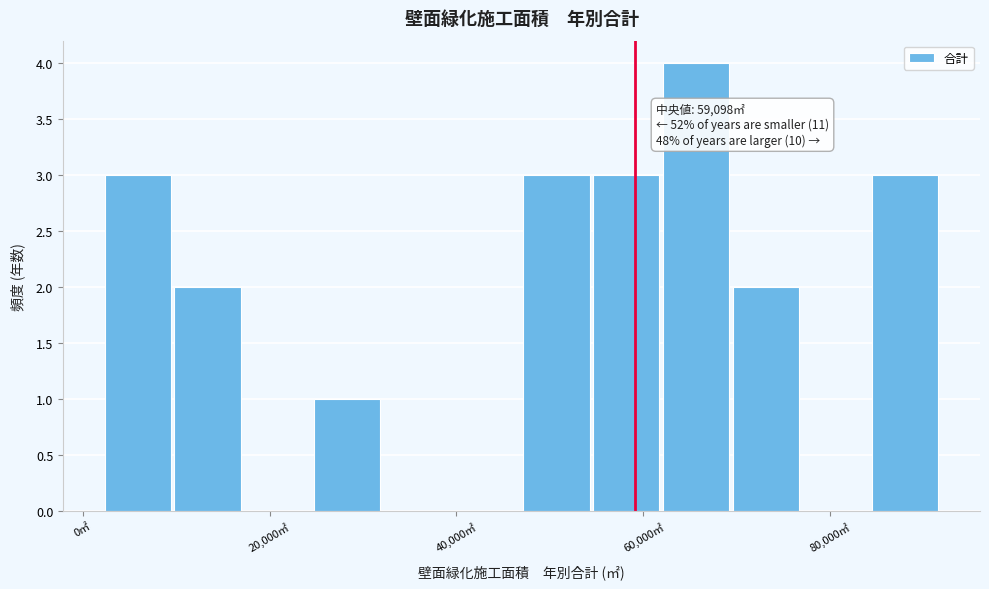

Read against the x-axis, roughly where is the centre of the tallest bar?

66000